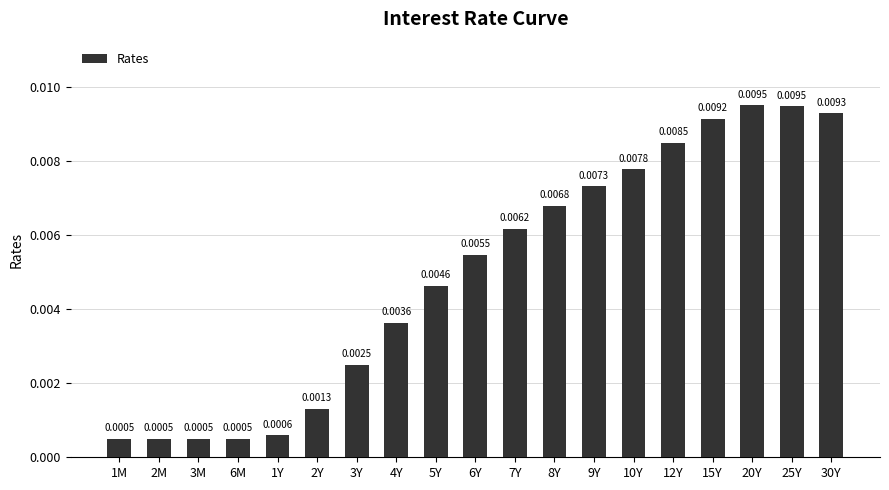

Which has a higher value, 2M or 8Y?

8Y